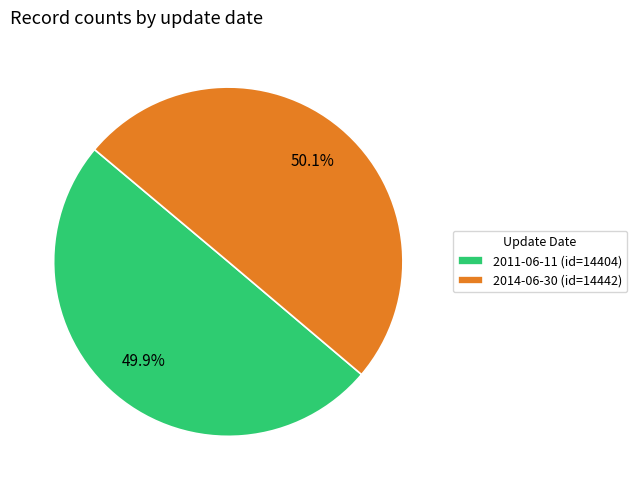

Is there a majority slice in this chart?

Yes